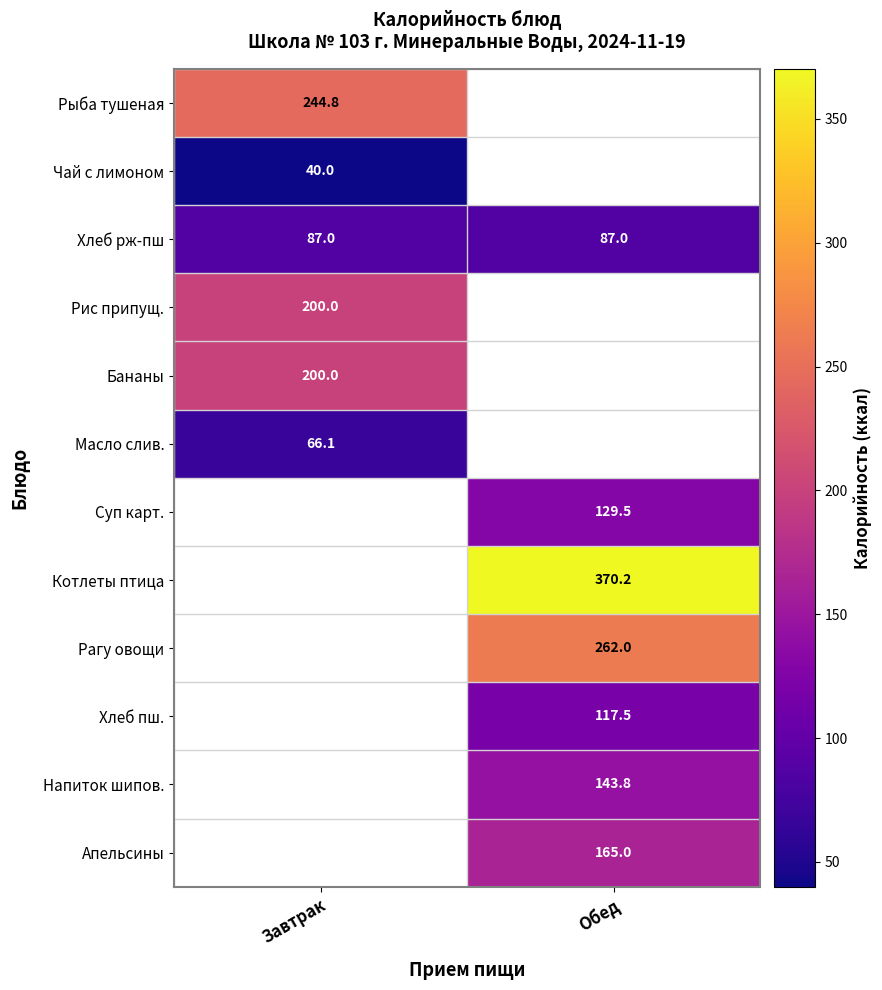

Is the value of Котлеты птица at Обед greater than the value of Хлеб рж-пш at Обед?

Yes